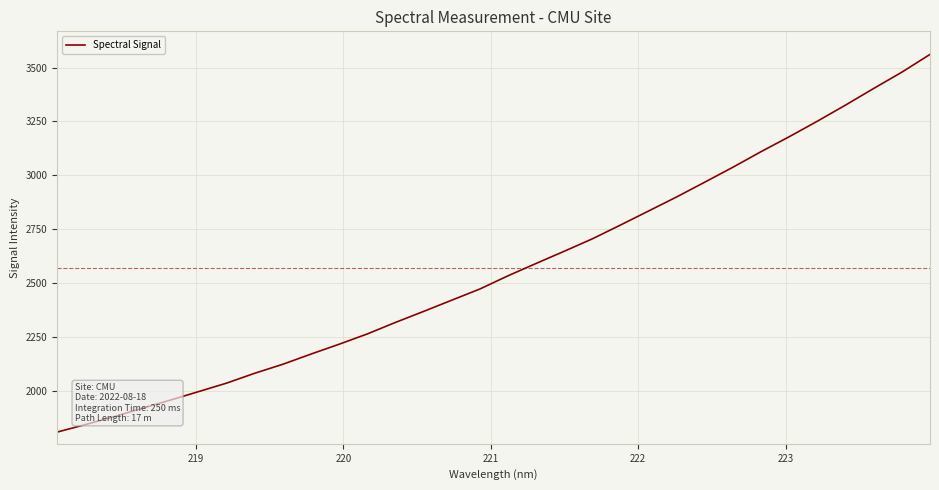

What is the average value?

2569.3